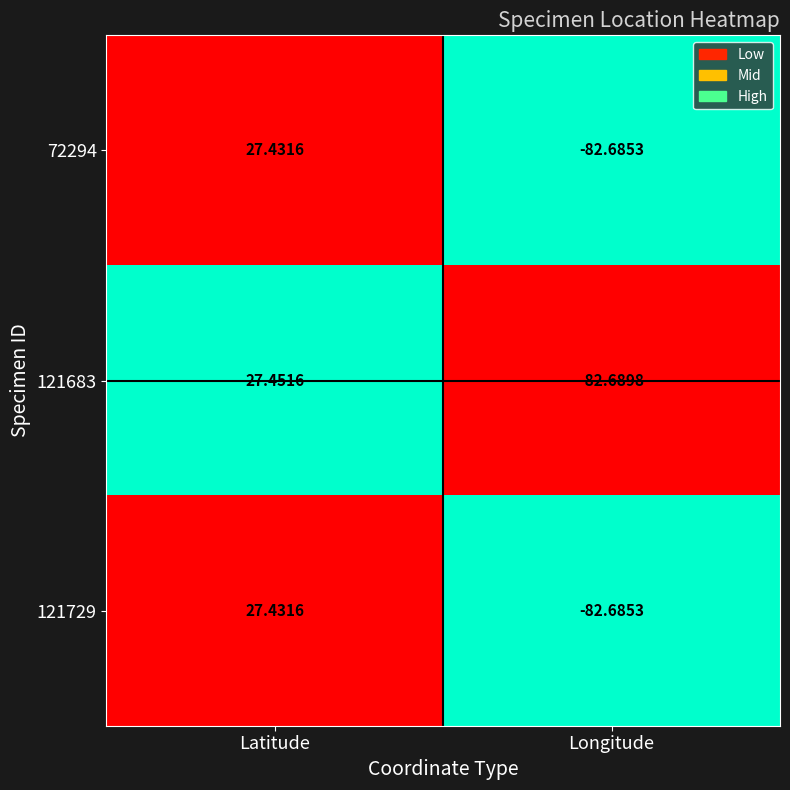

Which category has the highest value in the 72294 series?

Latitude